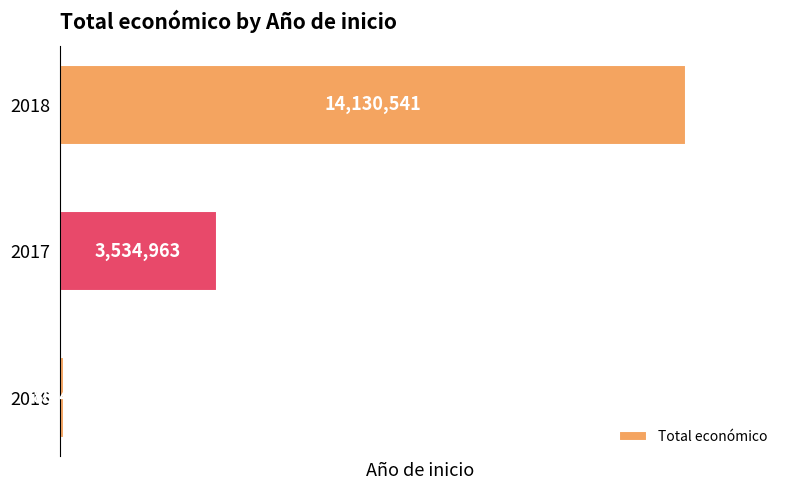

Rank the categories by value from highest to lowest.

2018, 2017, 2016